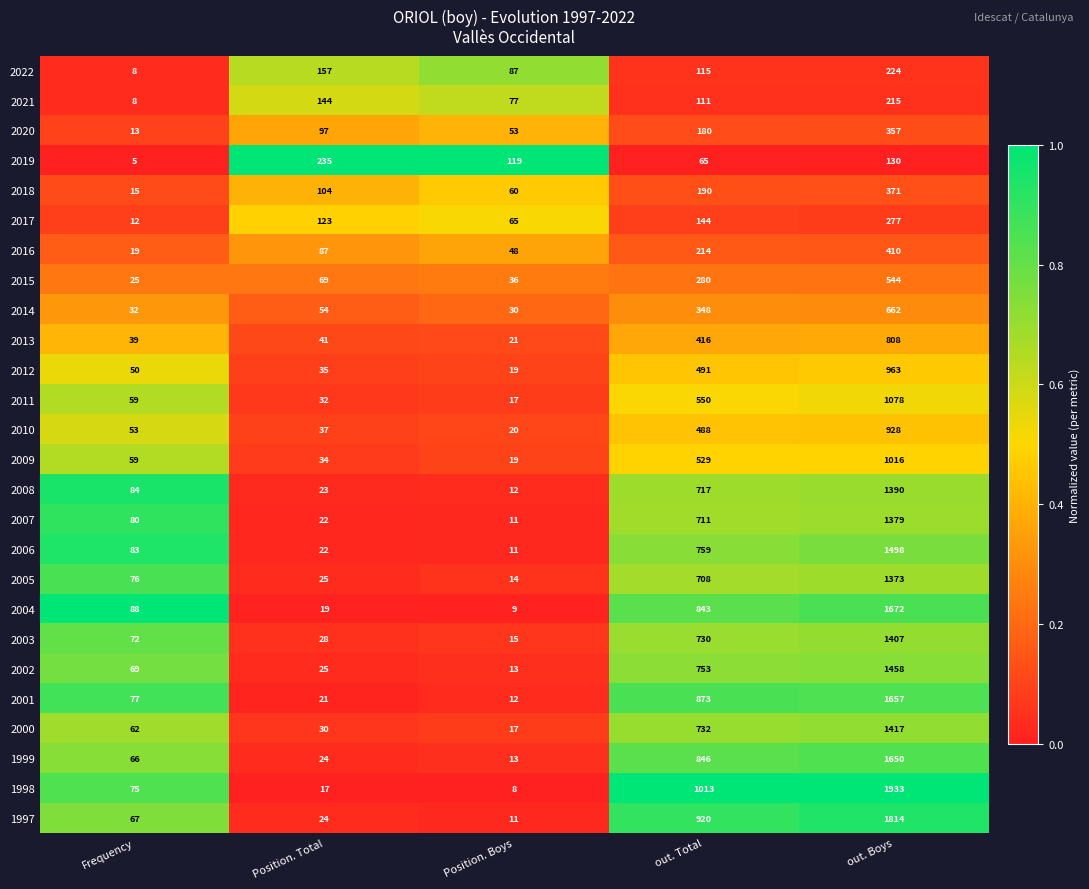

How many categories are shown in the chart?

5